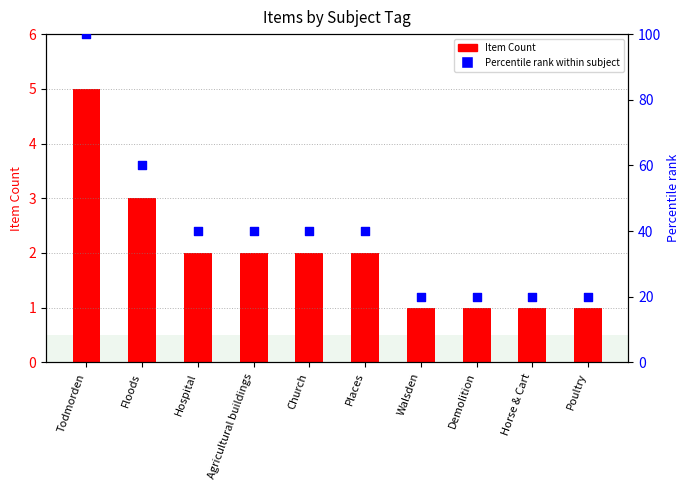

Which series reaches the maximum Y coordinate?

Percentile rank within subject